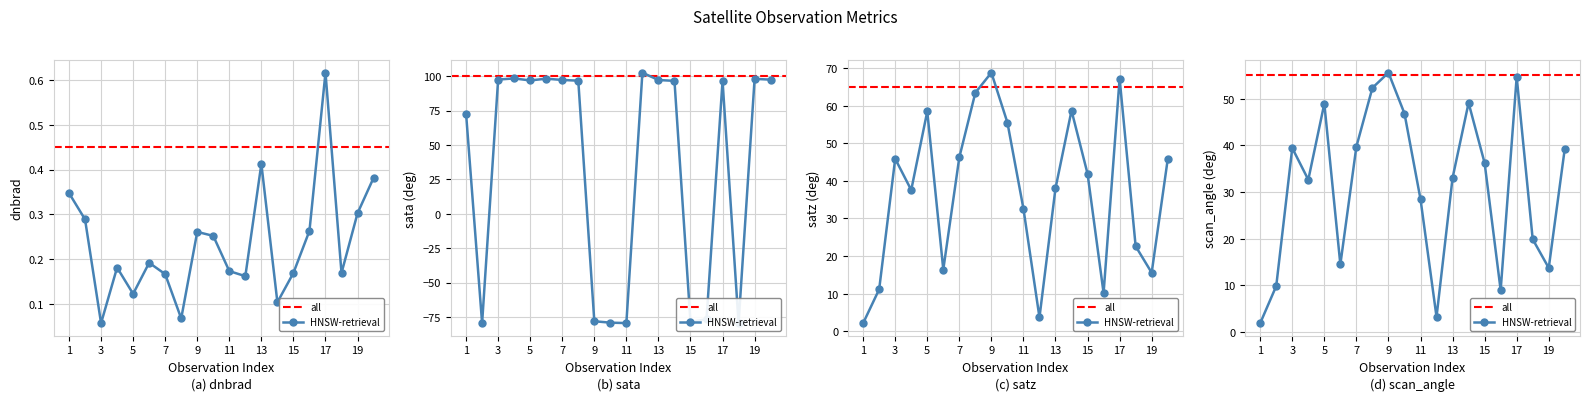

Count the number of categories in the chart.

20